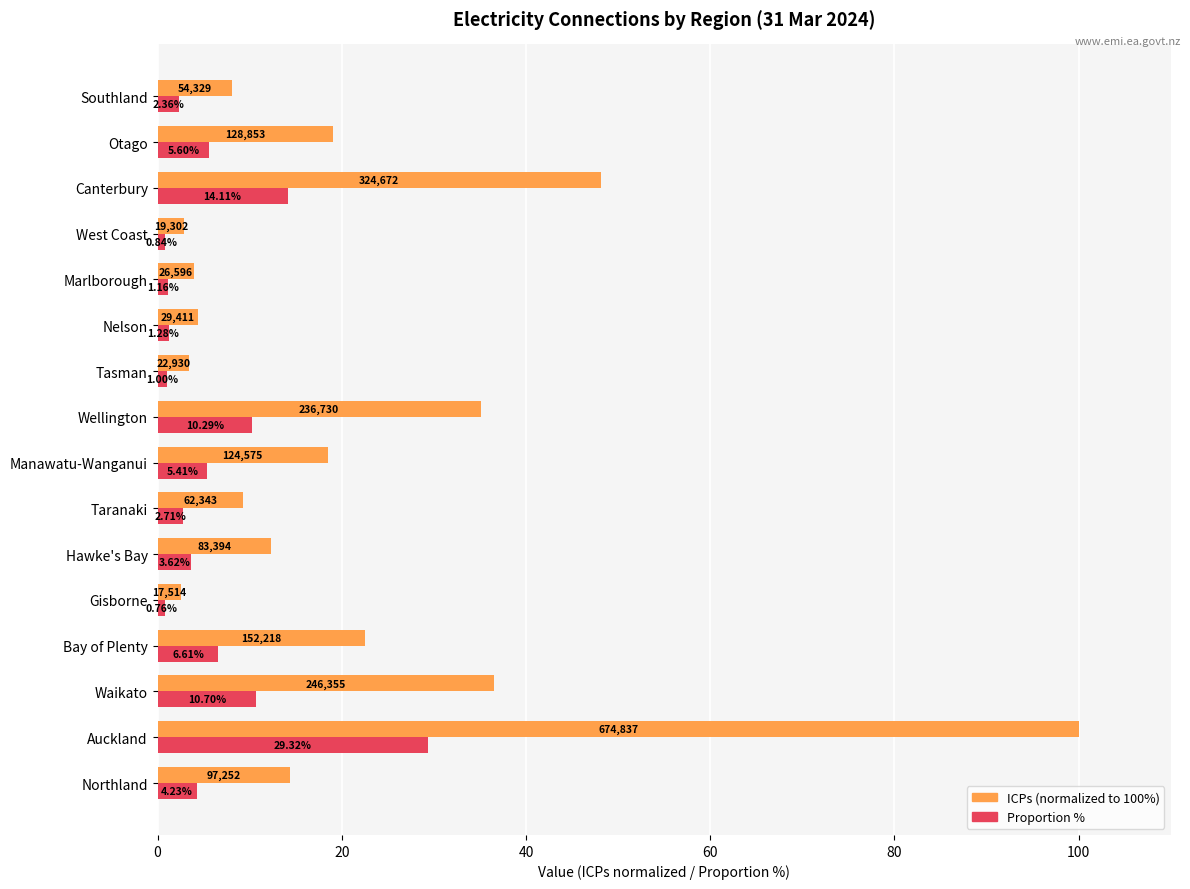

Which series has the largest range (max minus min)?

ICPs (normalized to 100%)